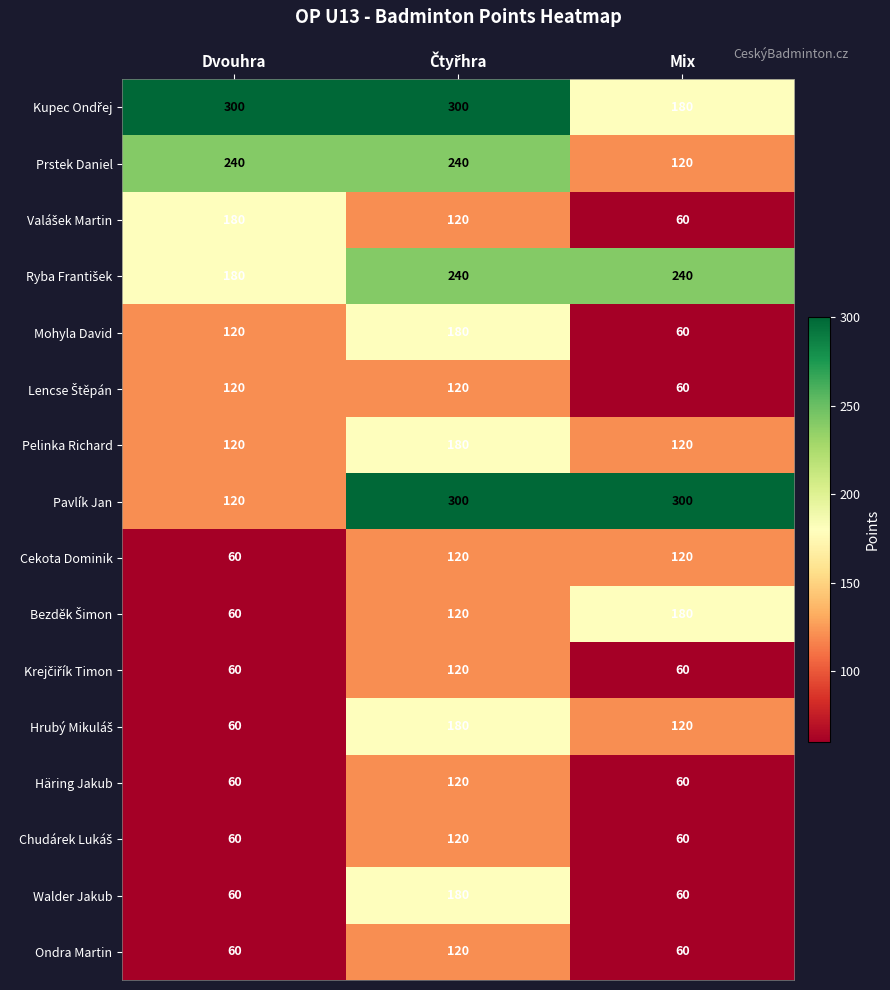

What is the total value across all series at Dvouhra?

1860